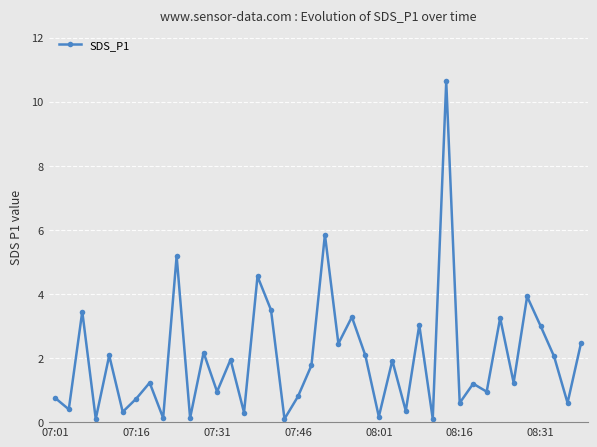

What is the average value?

2.0